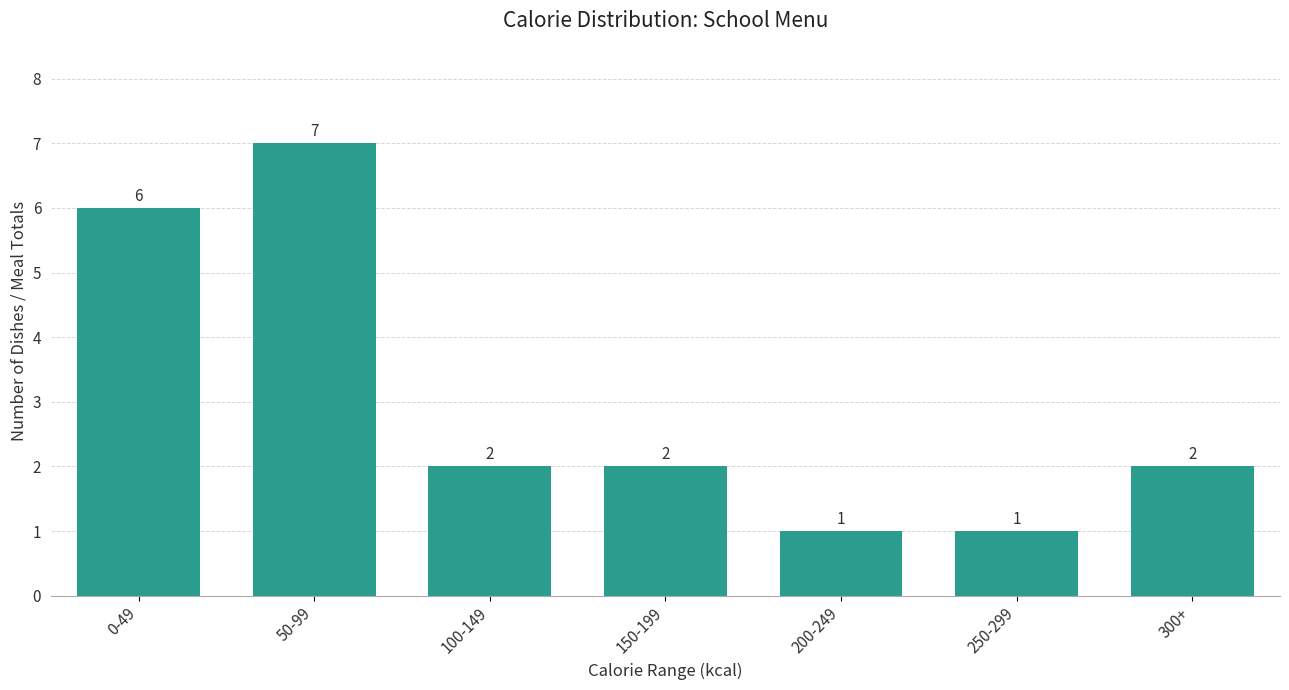

Reading left to right, extract all data points from this chart.

6	7	2	2	1	1	2